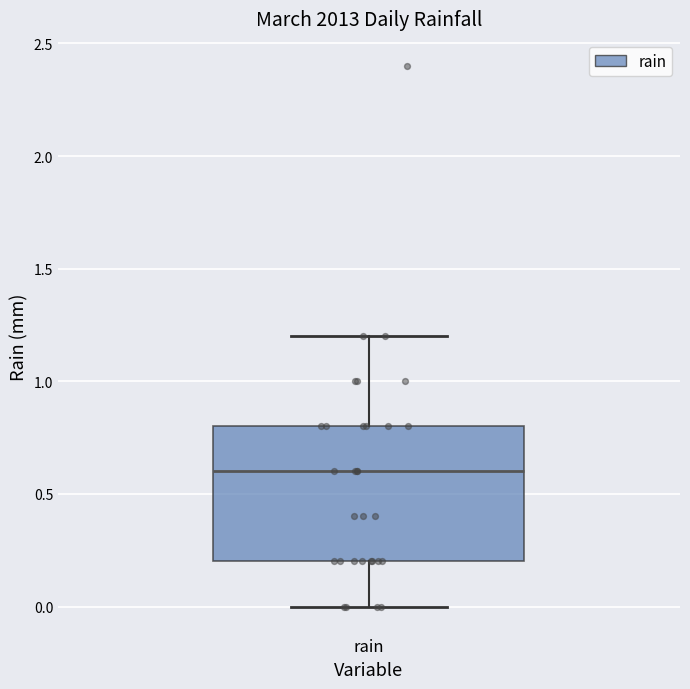

Where is the upper edge of the box for rain on the y-axis? The values are not printed on the chart, so give them approximately, as read against the axis.

0.8